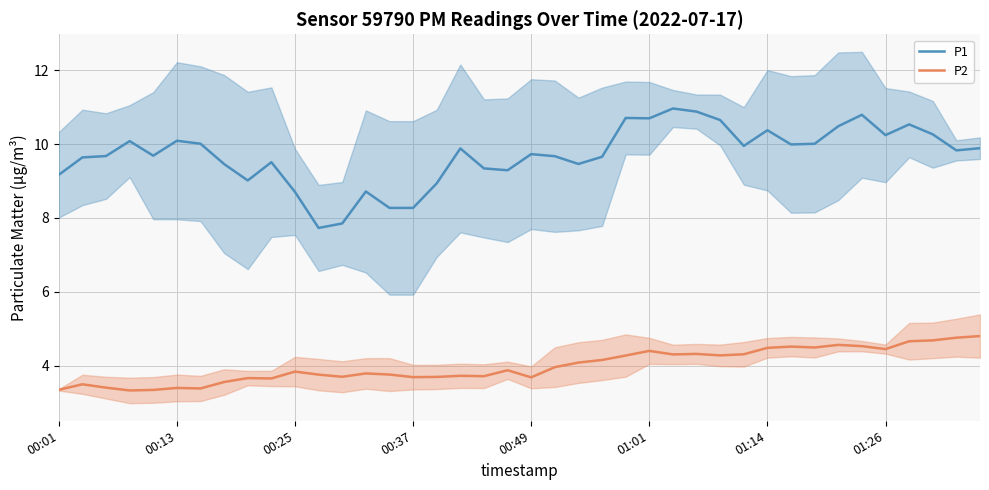

True or false: P2 and P1 cross at least once.

False